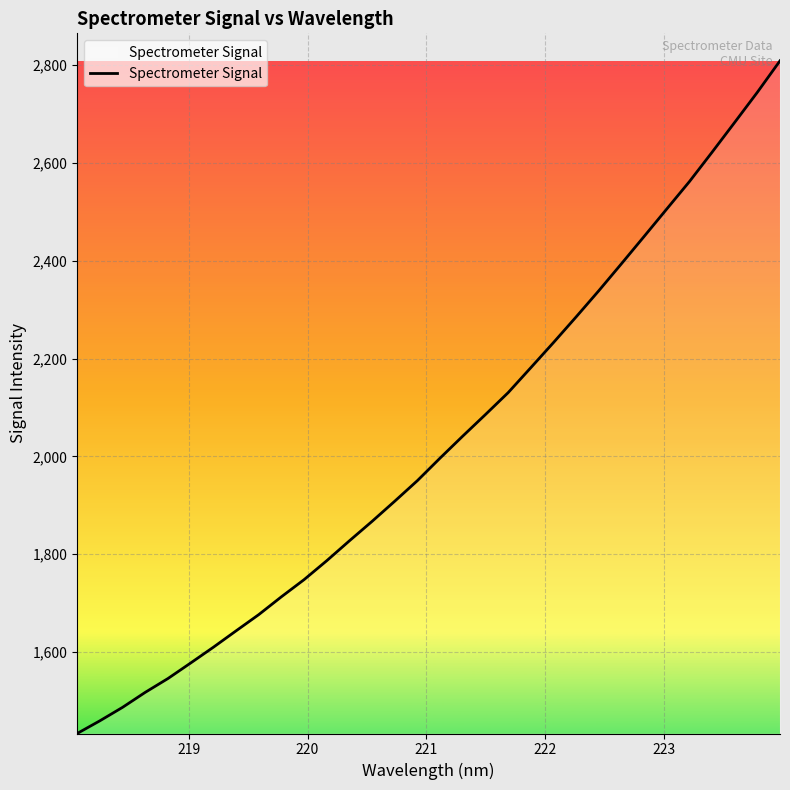

What is the minimum value shown in the chart?

1433.2